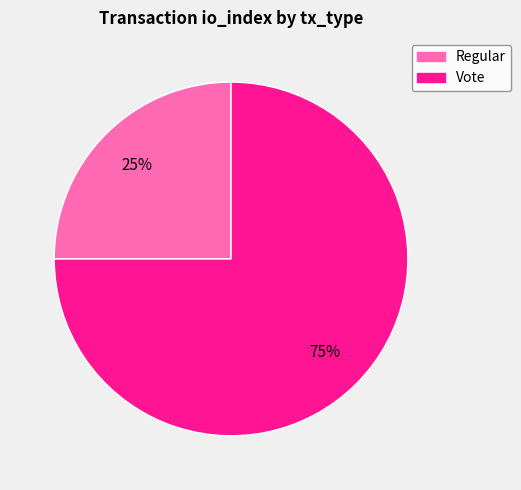

Approximately how many times larger is the value at Regular compared to Vote?

0.3